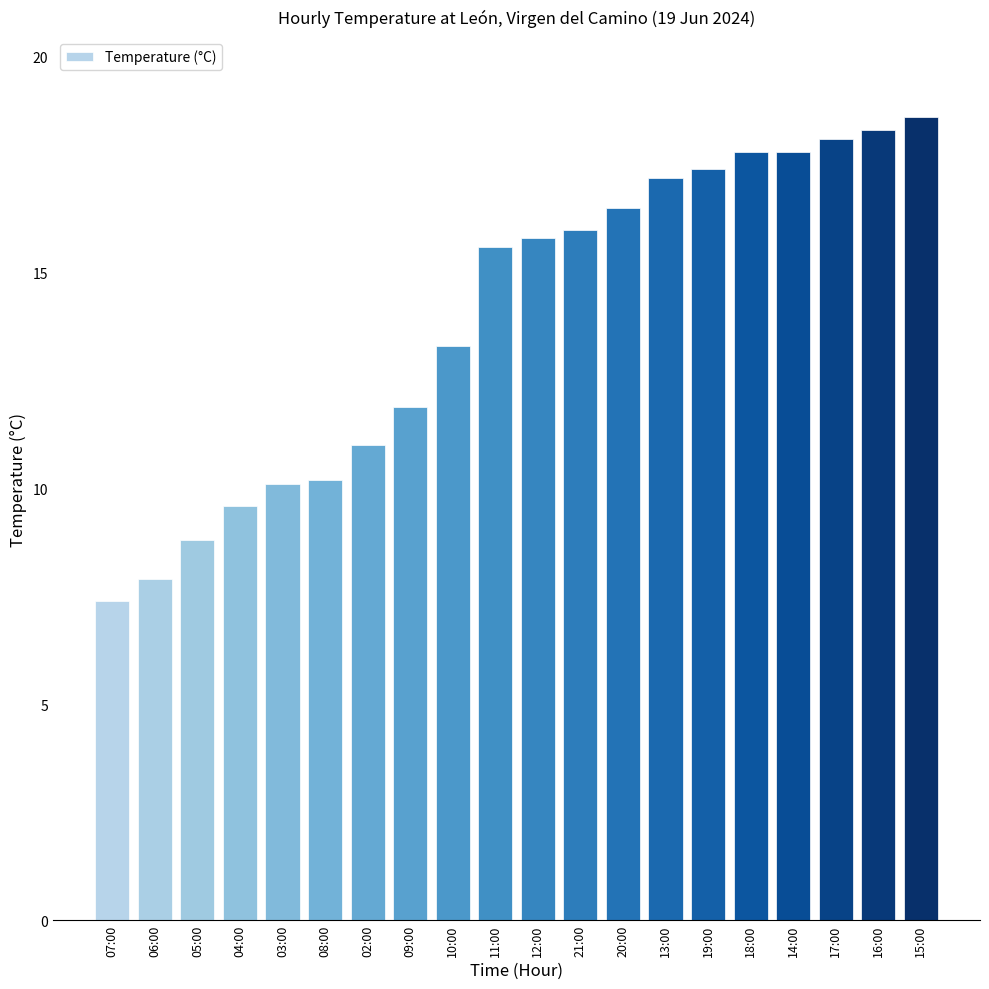

Between 03:00 and 11:00, which is larger?

11:00